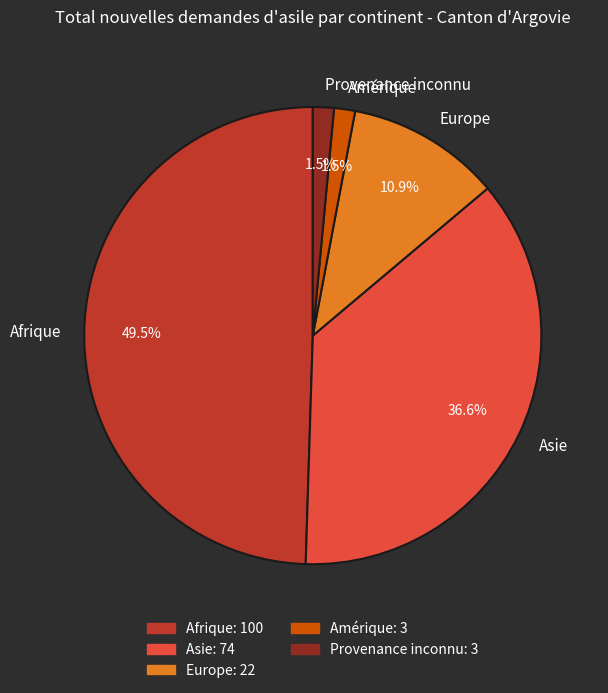

To the nearest percent, what is the difference between the largest and smallest slice percentages?

48%